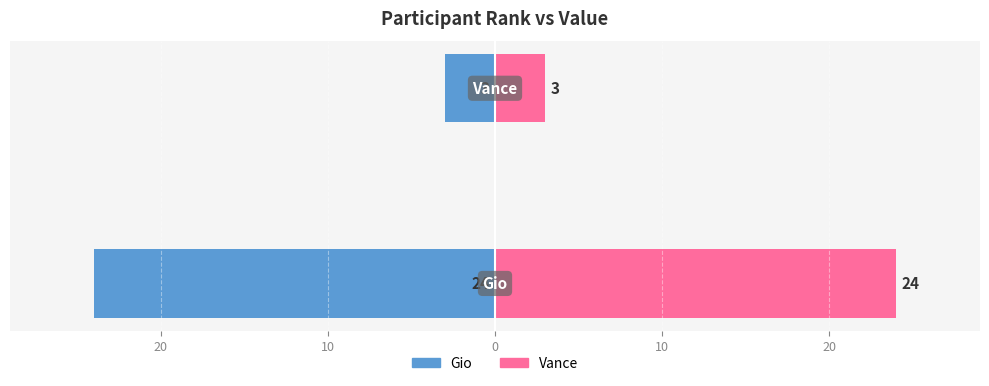

Reading left to right, extract all data points from this chart.

Rank: 30=-24	20=-3
Value: 30=24	20=3